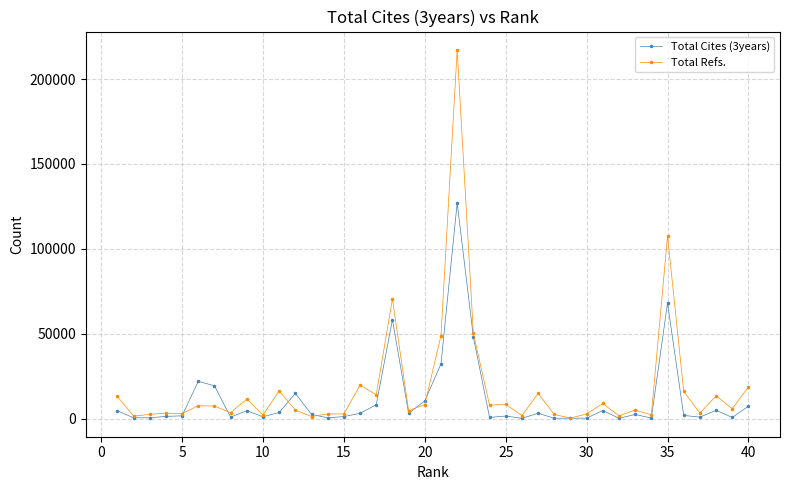

Rank the series by their maximum value, from lowest to highest.

Total Cites (3years), Total Refs.